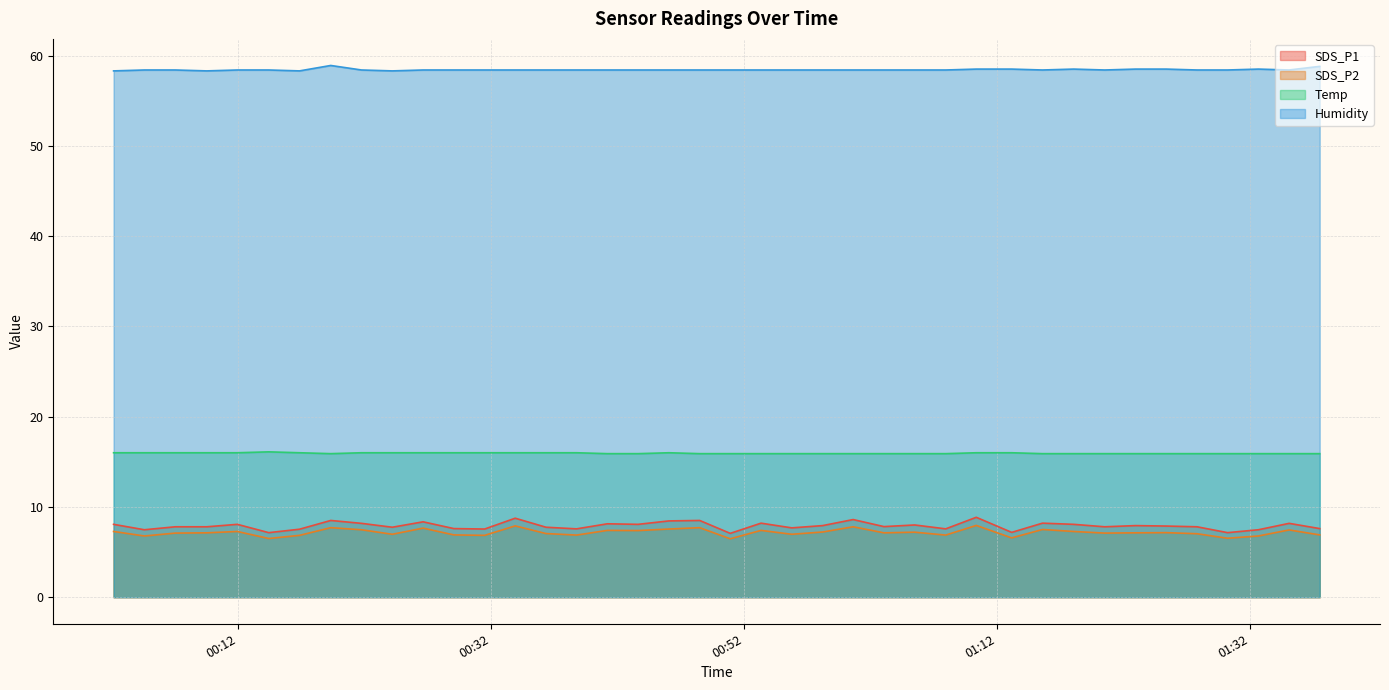

What is the minimum value shown in the chart?

6.5